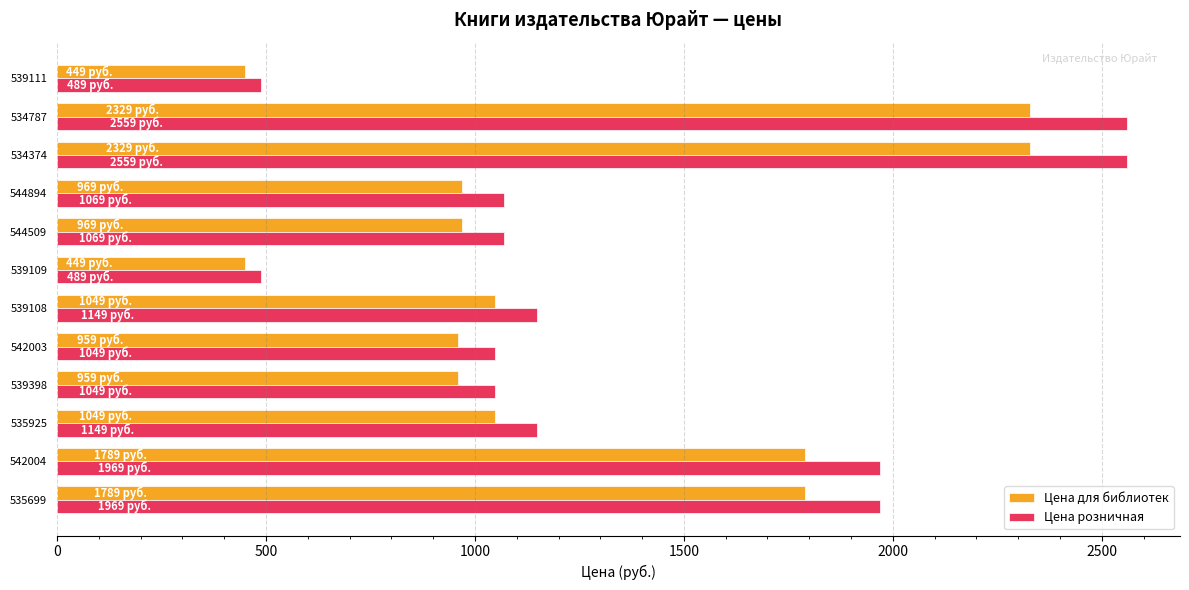

Rank the series by their average value, from highest to lowest.

Цена розничная, Цена для библиотек